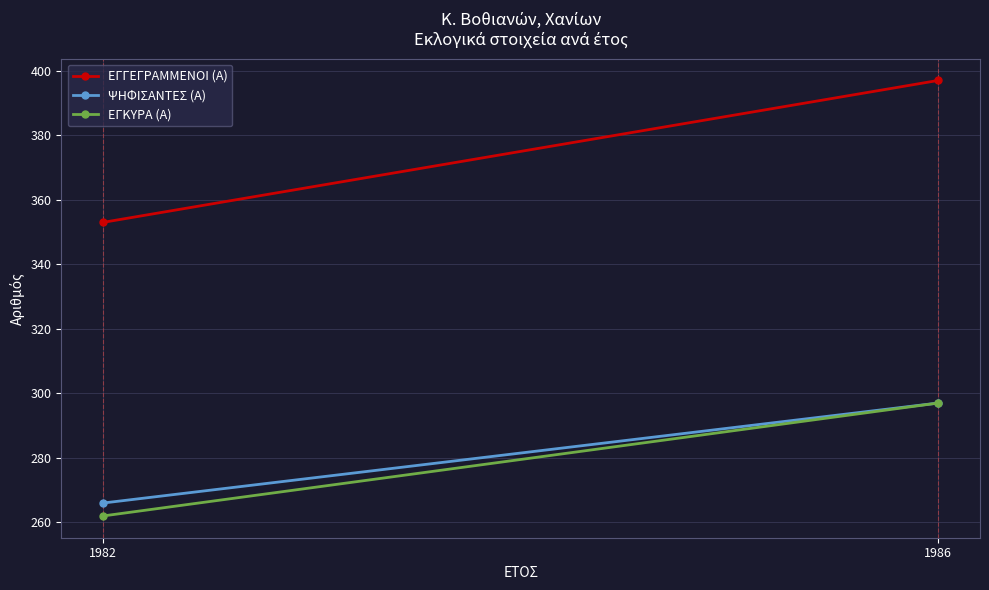

How many categories are shown in the chart?

2